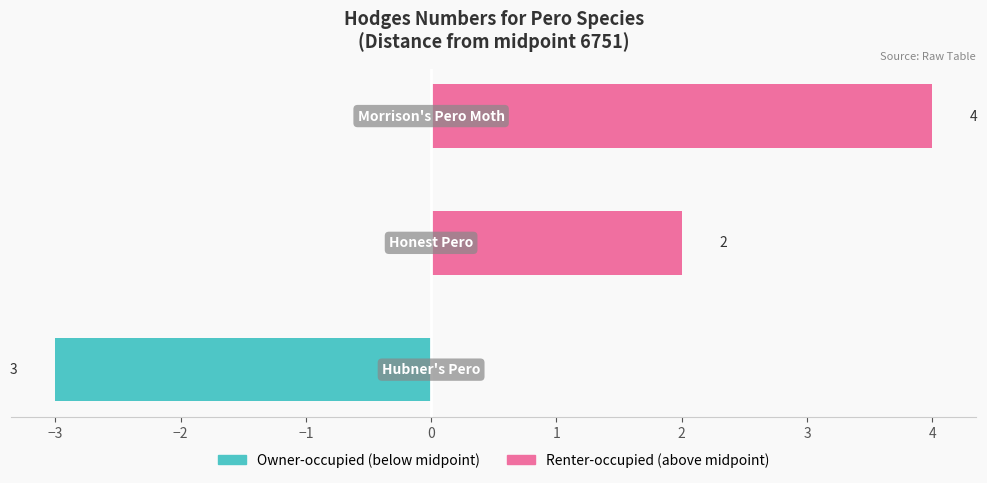

What is the difference between the maximum and minimum values in the Owner-occupied series?

3